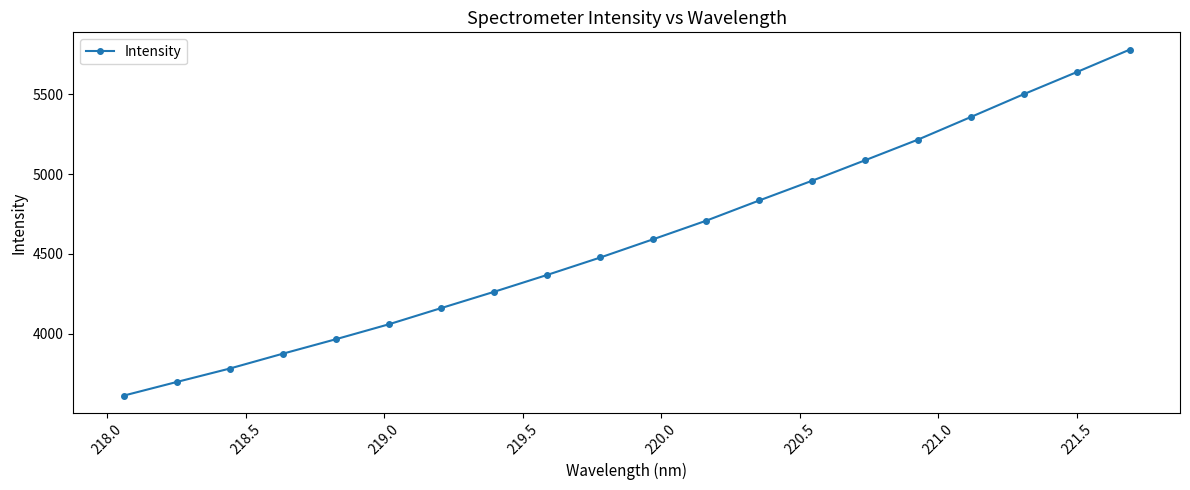

Does the chart display data point markers on the line(s)?

Yes